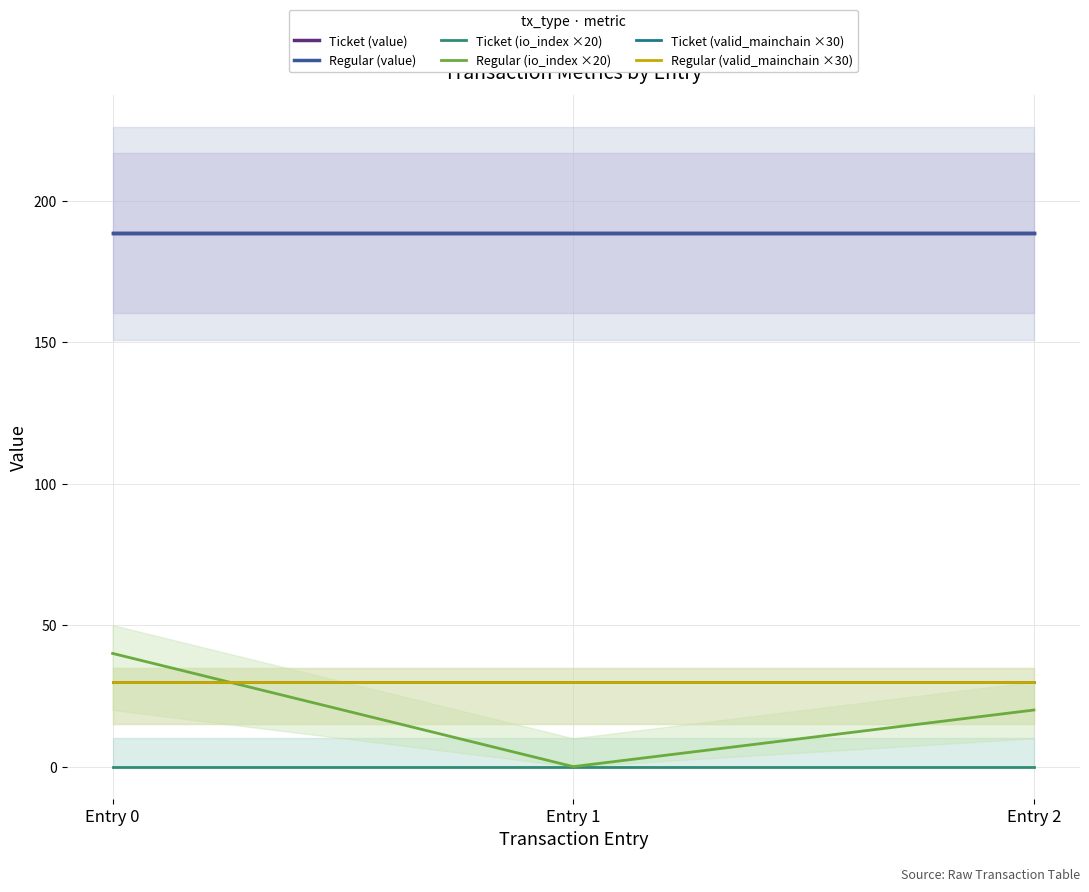

How many lines are shown in the chart?

6